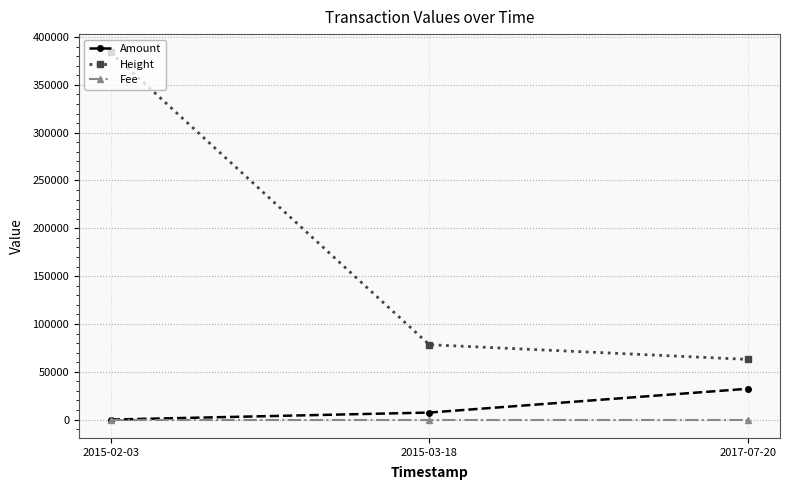

Reading left to right, extract all data points from this chart.

Amount: 0	7353	32236
Height: 383843	78291	62935
Fee: 1	1	1